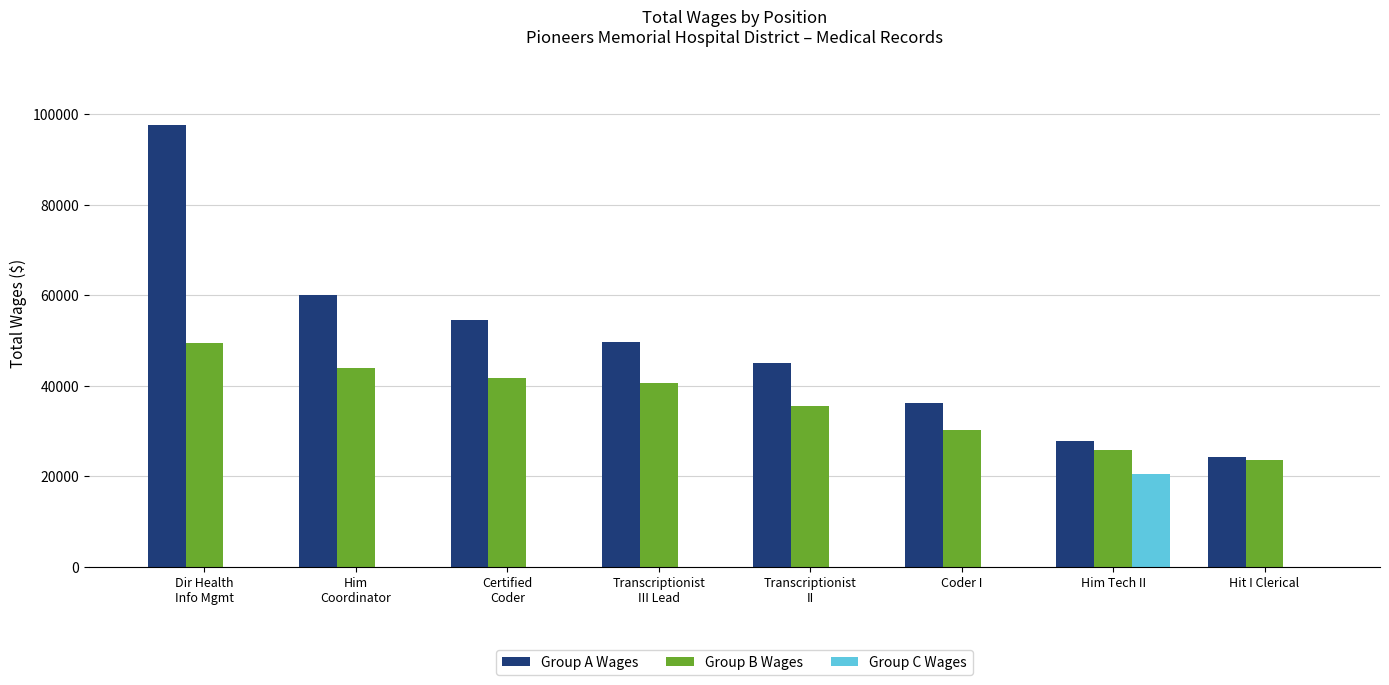

What is the sum of the Group B Wages values at Hit I Clerical and Coder I?

53733